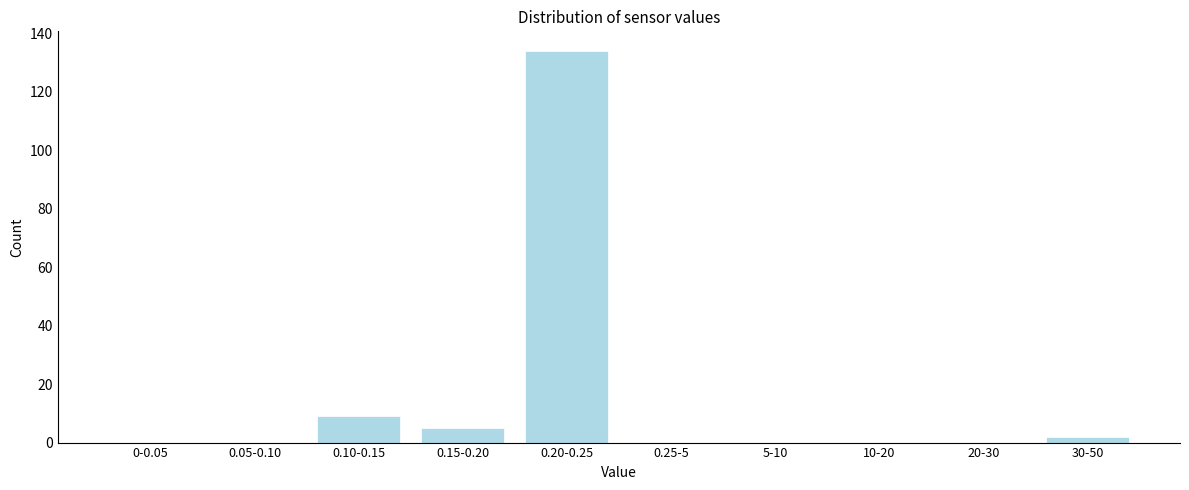

Reading right to left, what are all the values shown in this chart?

30-50=2	20-30=0	10-20=0	5-10=0	0.25-5=0	0.20-0.25=134	0.15-0.20=5	0.10-0.15=9	0.05-0.10=0	0-0.05=0